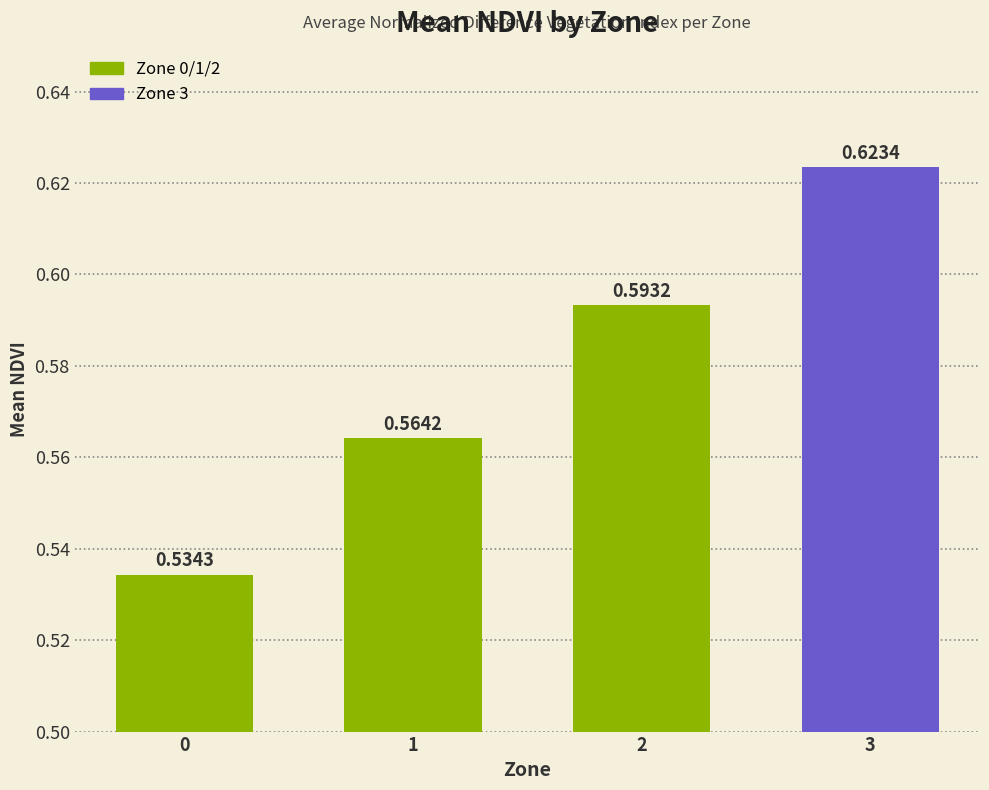

List the labels in order of value, smallest first.

0, 1, 2, 3